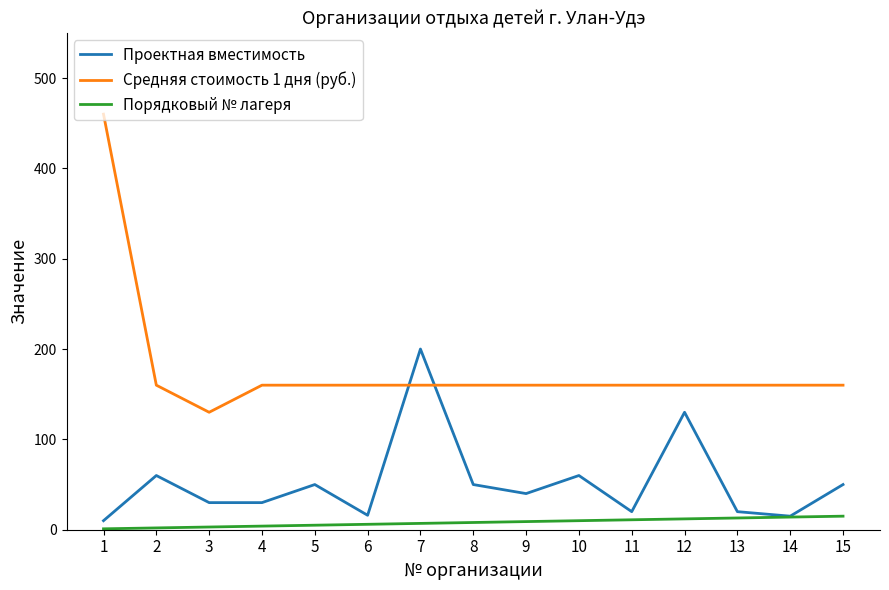

Which series has the largest total across all categories?

Средняя стоимость 1 дня (руб.)